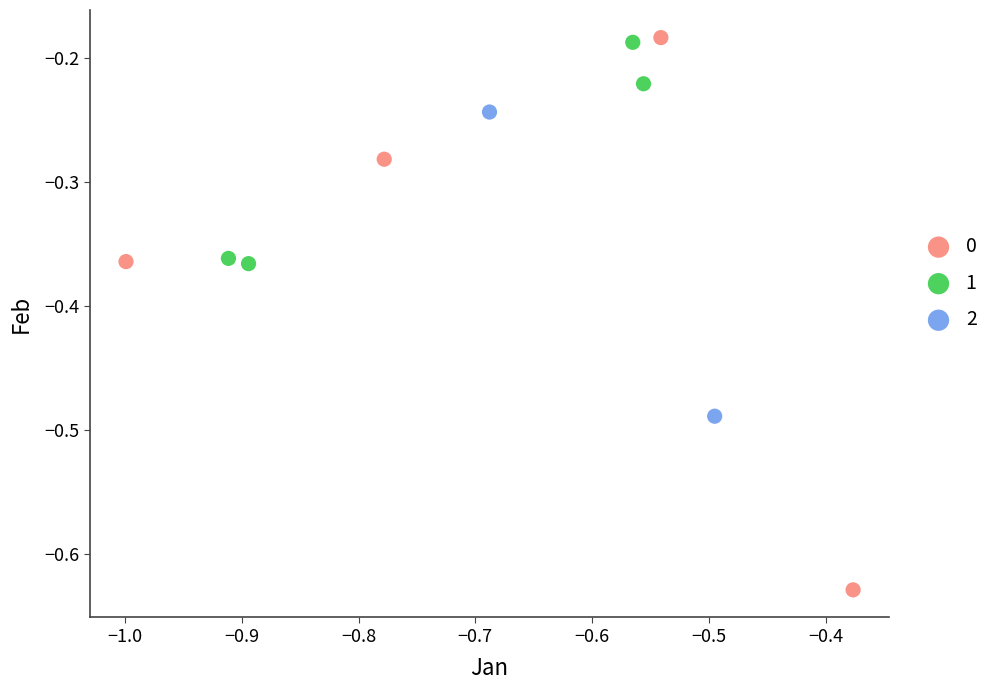

Which series contains the lowest Y value?

0